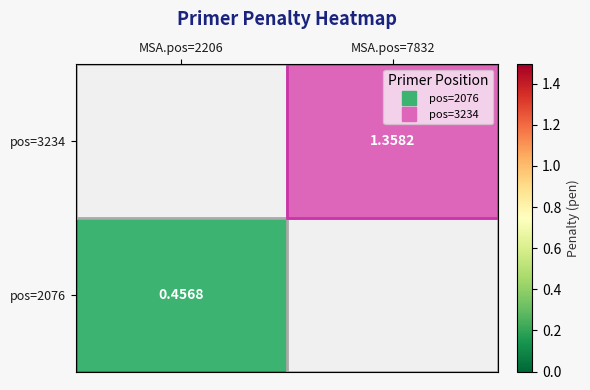

Rank the series at MSA.pos=2206 from highest to lowest value.

pos=2076, pos=3234